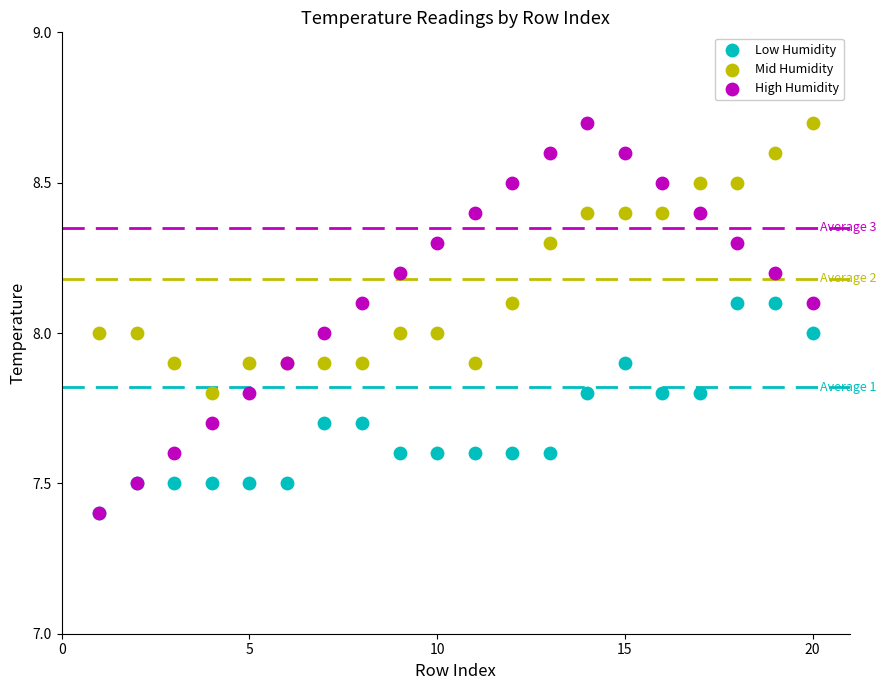

Which series has the largest Y range (max minus min)?

High Humidity